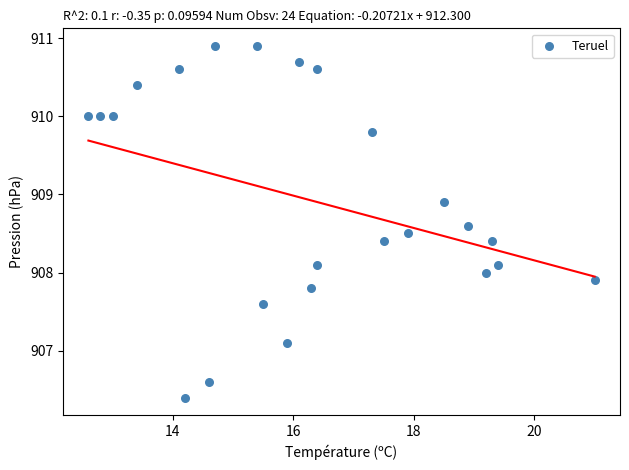

What is the range of Y values (max minus min)?

4.5